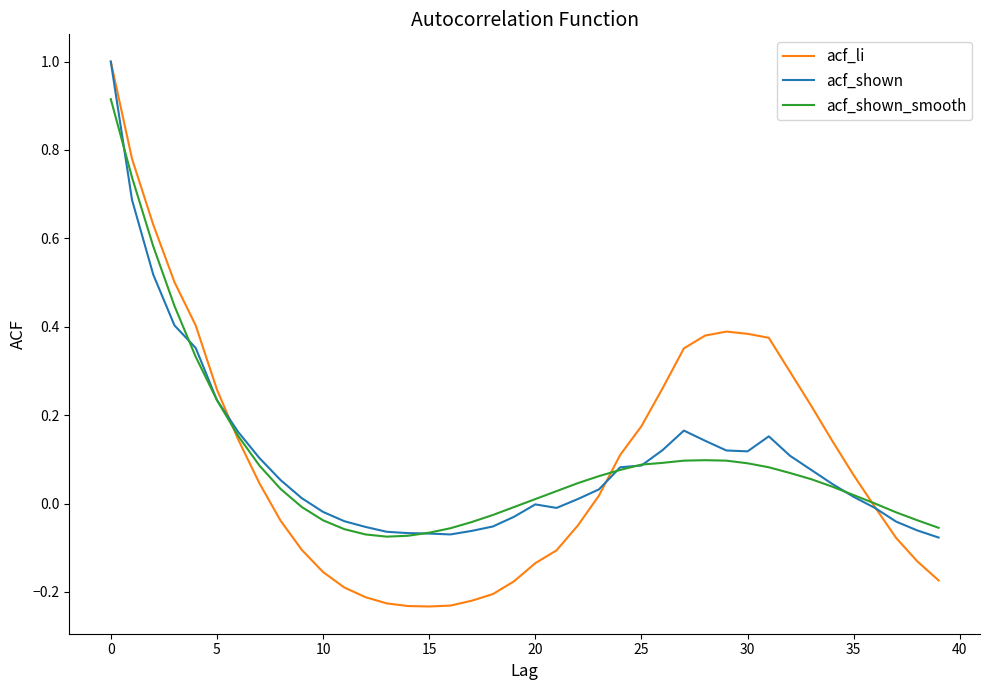

Which series has the widest spread of values?

acf_li